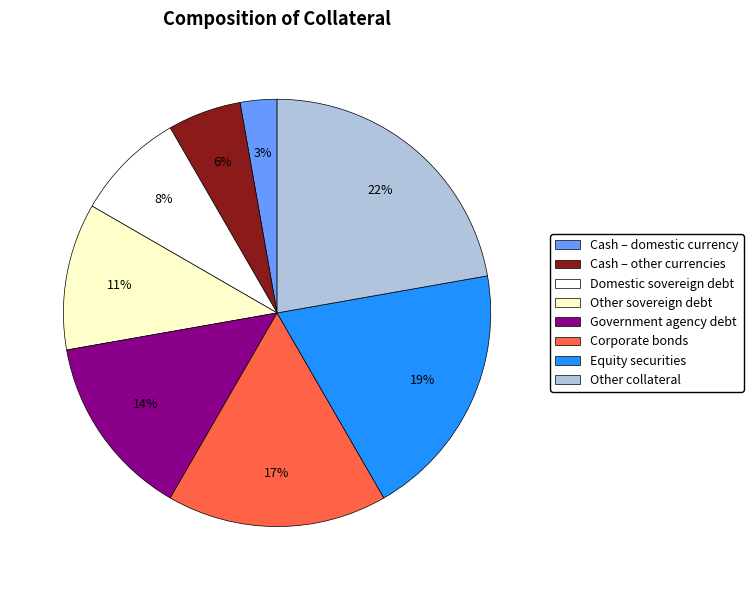

The Domestic sovereign debt slice represents 8% of the pie. True or false?

True